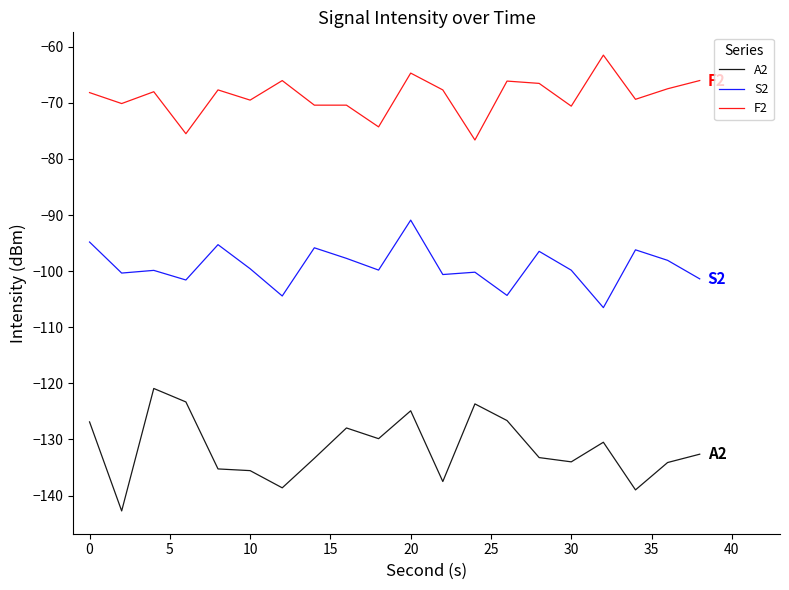

What is the difference between the second highest and minimum values in the S2 series?

11.7